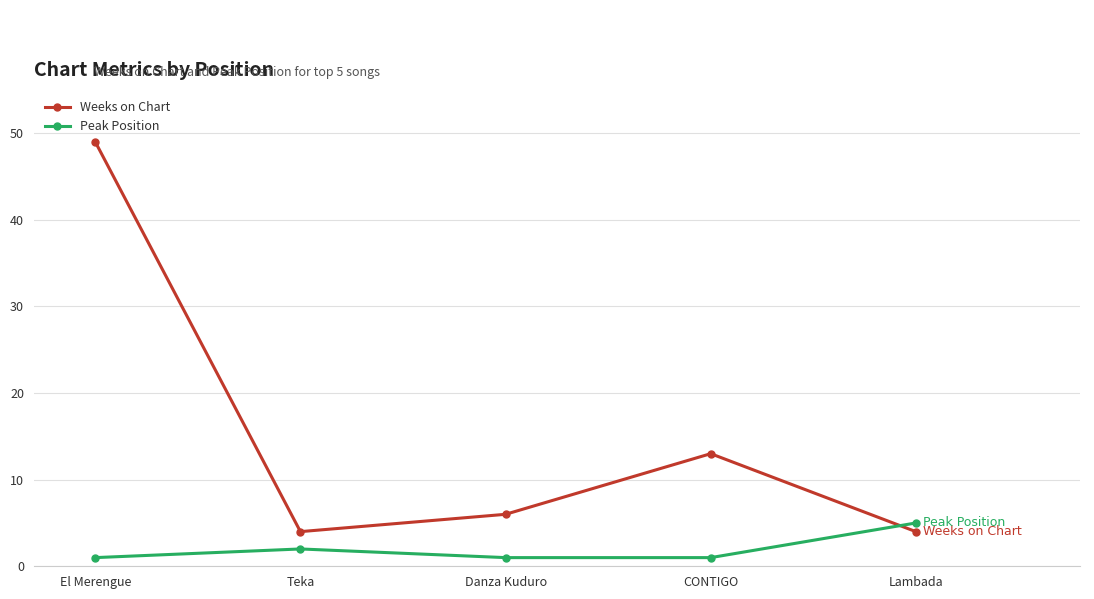

At how many categories does at least one series exceed 14?

1